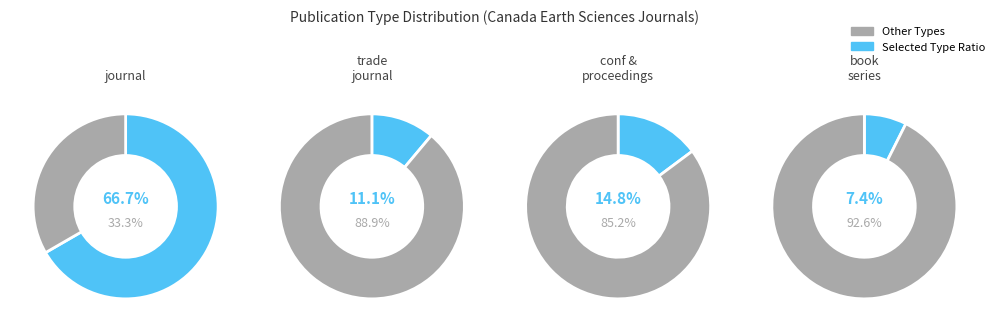

What percentage is the conference and proceedings slice, to the nearest percent?

15%